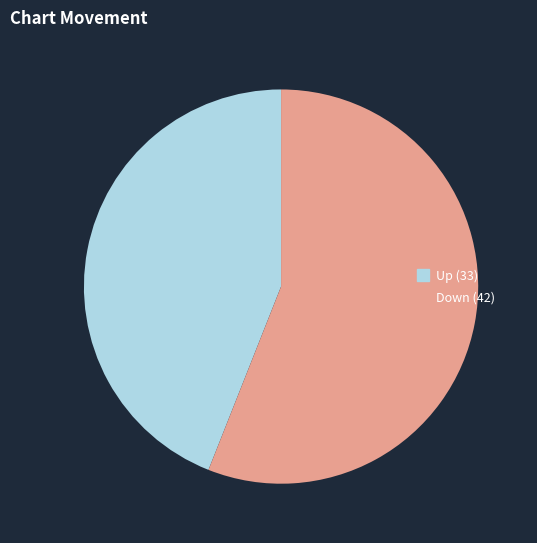

Is there a majority slice in this chart?

Yes